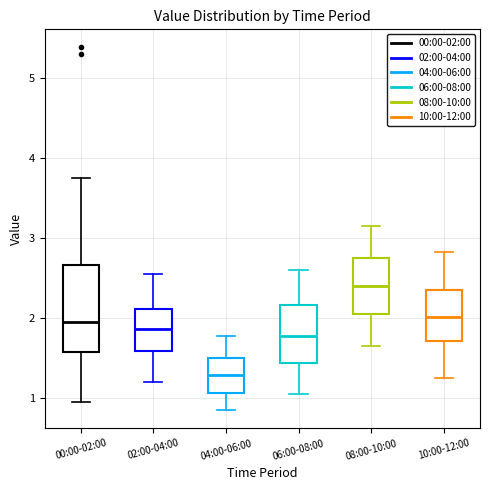

Reading left to right, transcribe this box plot: for each box, give where its median line is, the range the box spans, and where its two whiskers end, as read against the y-axis. The values are not printed on the chart, so give them approximately, as read against the axis.

00:00-02:00: median 2.0, box 1.6 to 2.7, whiskers 1.0 to 3.8
02:00-04:00: median 1.9, box 1.6 to 2.1, whiskers 1.2 to 2.6
04:00-06:00: median 1.3, box 1.1 to 1.5, whiskers 0.9 to 1.8
06:00-08:00: median 1.8, box 1.4 to 2.2, whiskers 1.1 to 2.6
08:00-10:00: median 2.4, box 2.1 to 2.8, whiskers 1.7 to 3.2
10:00-12:00: median 2.0, box 1.7 to 2.4, whiskers 1.3 to 2.8